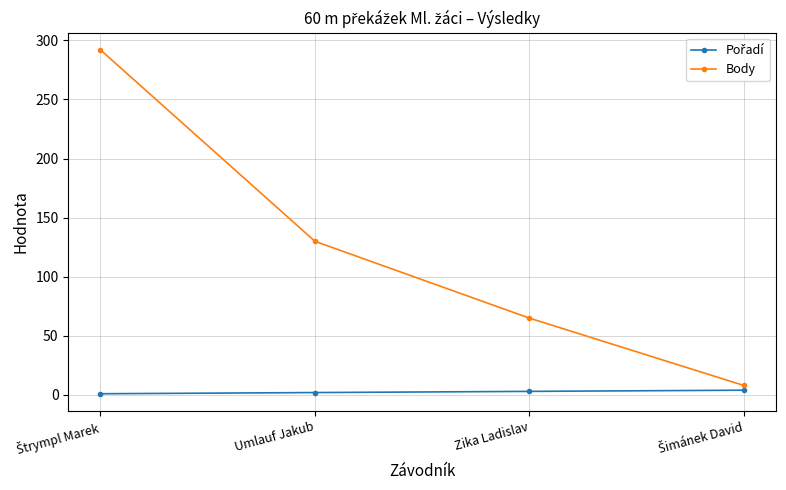

What position from the right is Umlauf Jakub?

3